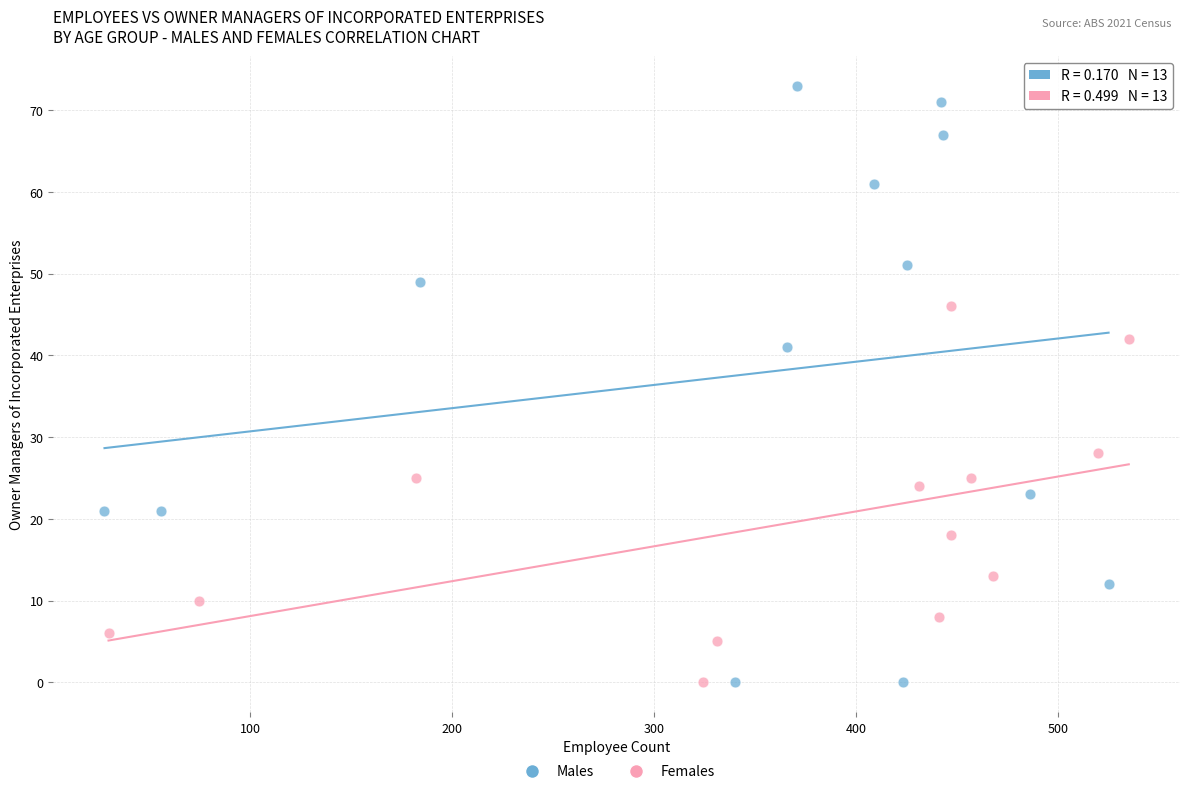

What are all the series names shown in the legend?

Males, Females